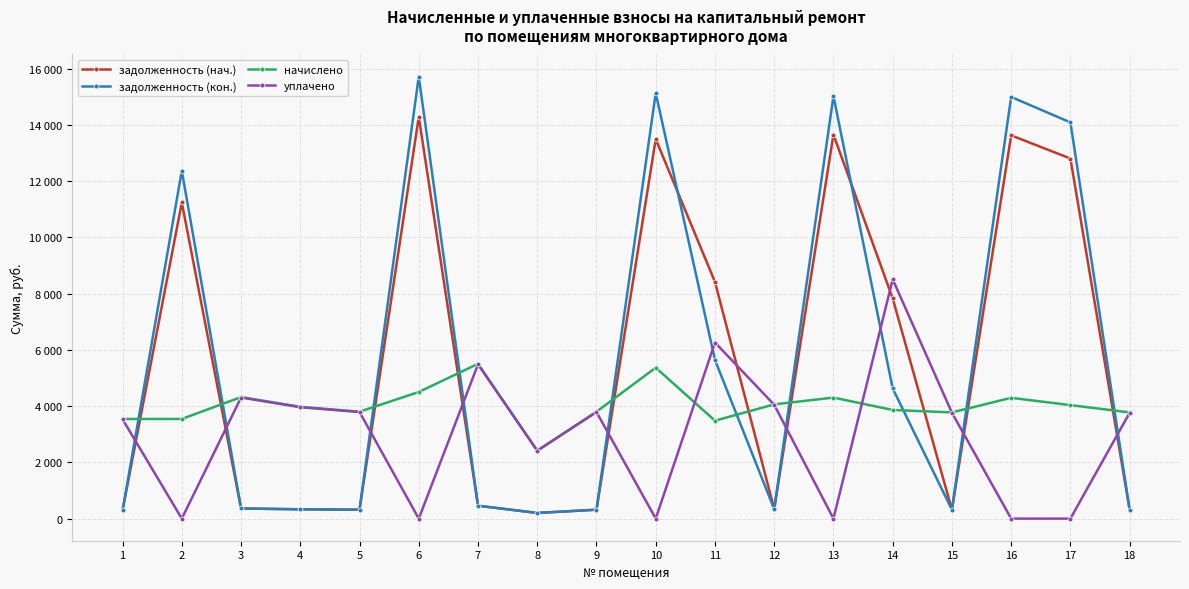

True or false: уплачено and задолженность (кон.) intersect in this chart.

True